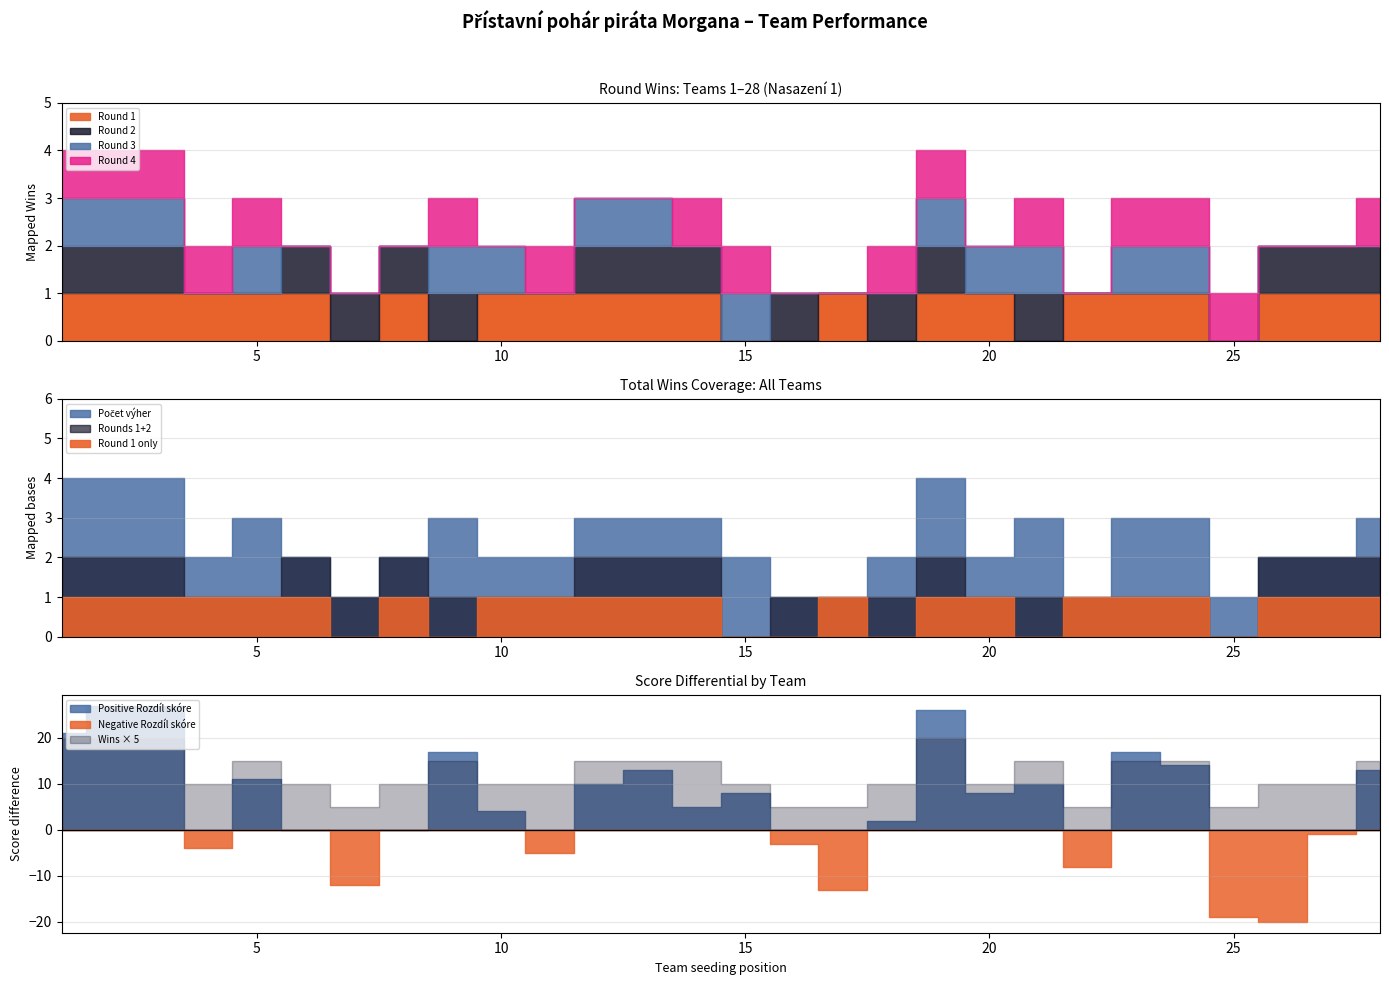

True or false: Počet výher and Round3_win cross at least once.

False